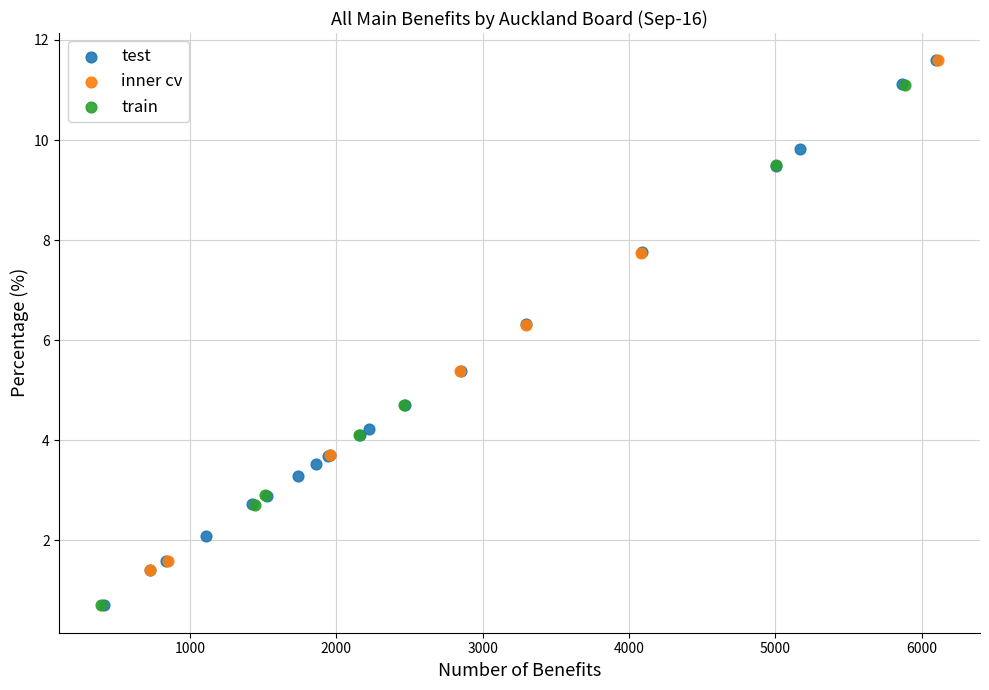

What are all the series names shown in the legend?

test, inner cv, train